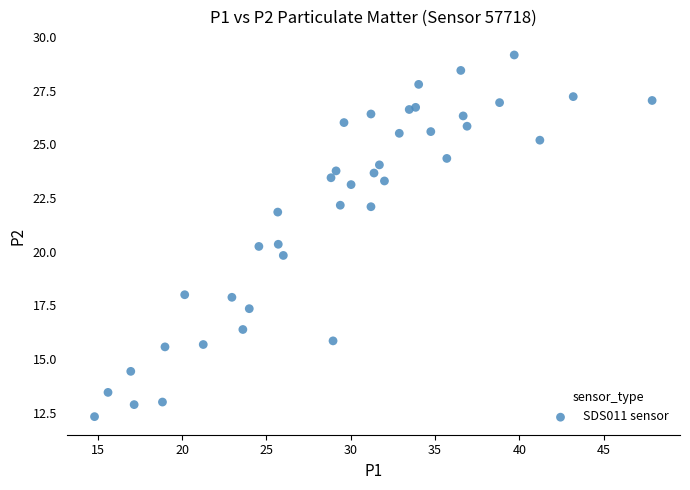

What is the range of X values (max minus min)?

33.1